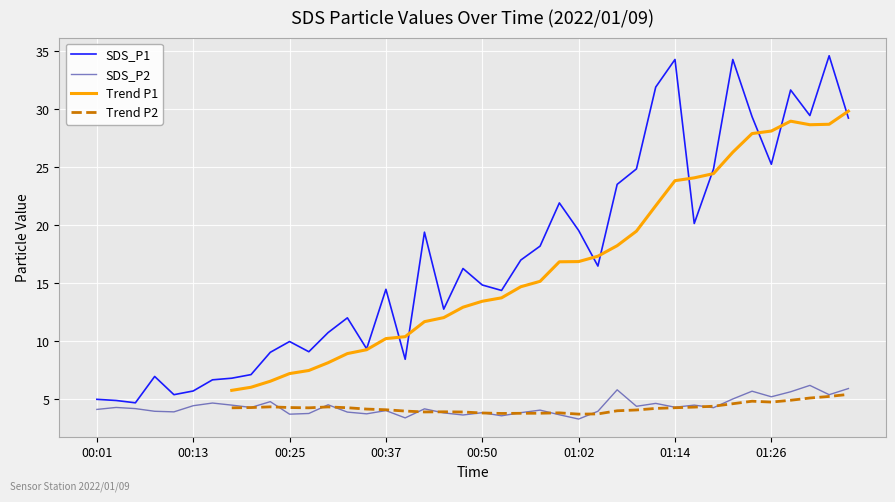

True or false: Trend P2 and SDS_P2 cross at least once.

True